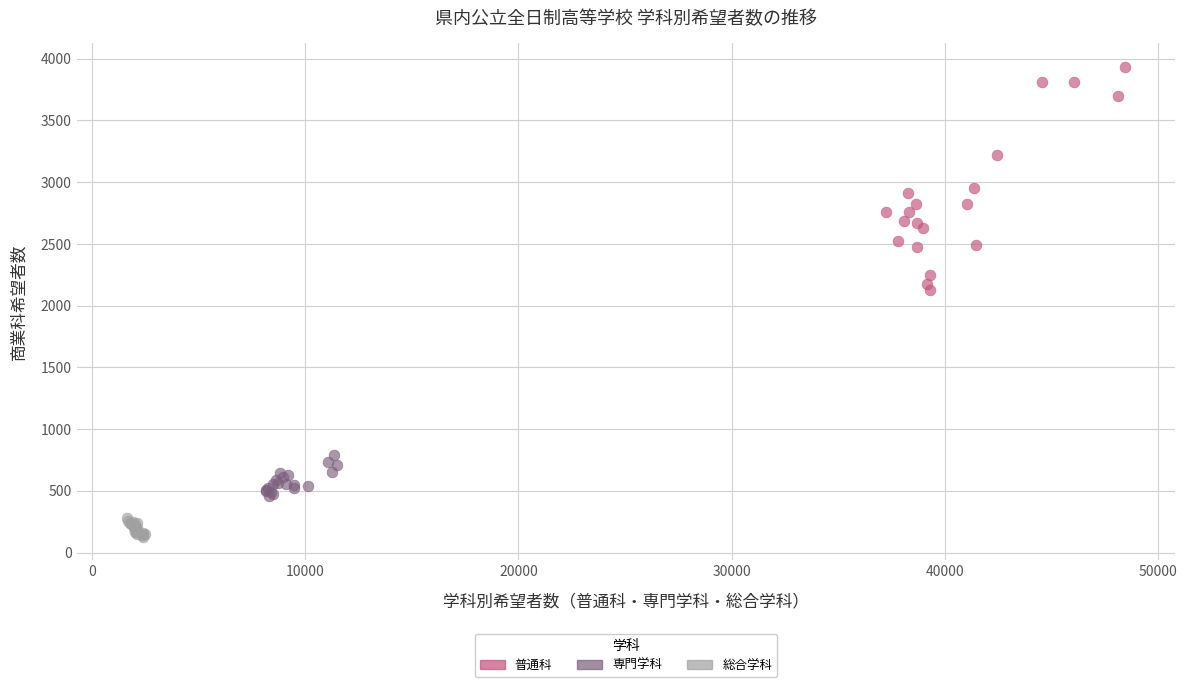

Which series reaches the minimum Y coordinate?

総合学科